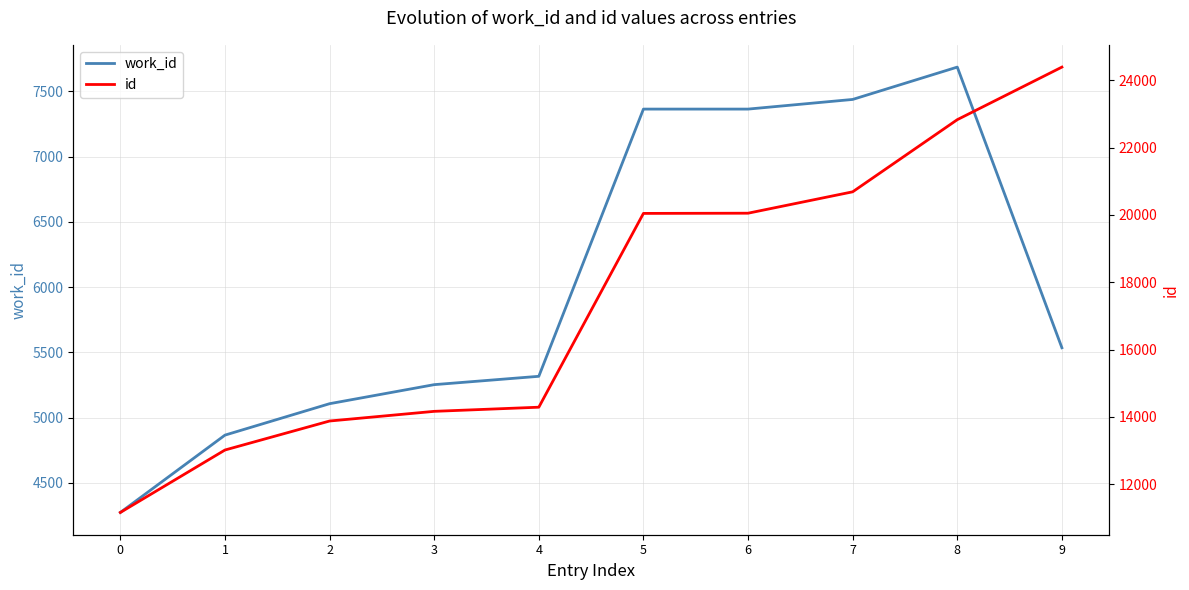

At which category is the sum across all series the highest?

8